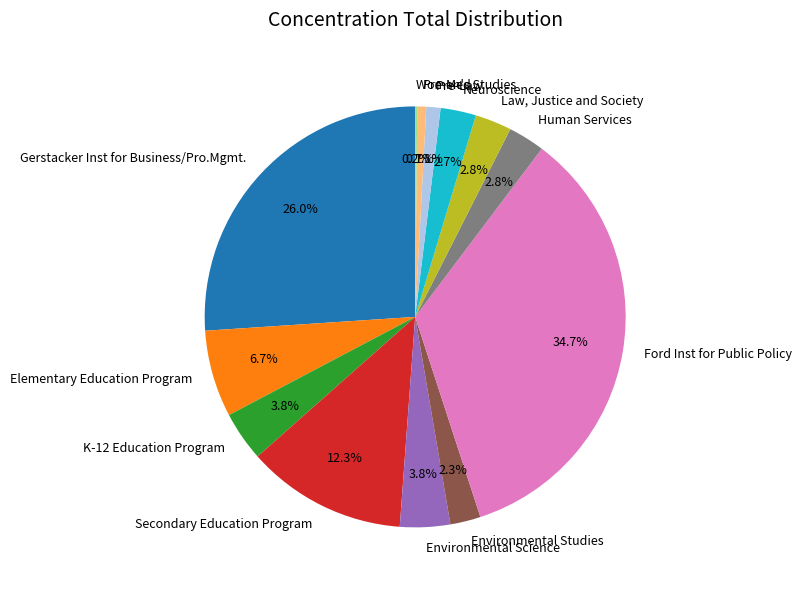

Which has a higher value, Pre-Med or Elementary Education Program?

Elementary Education Program